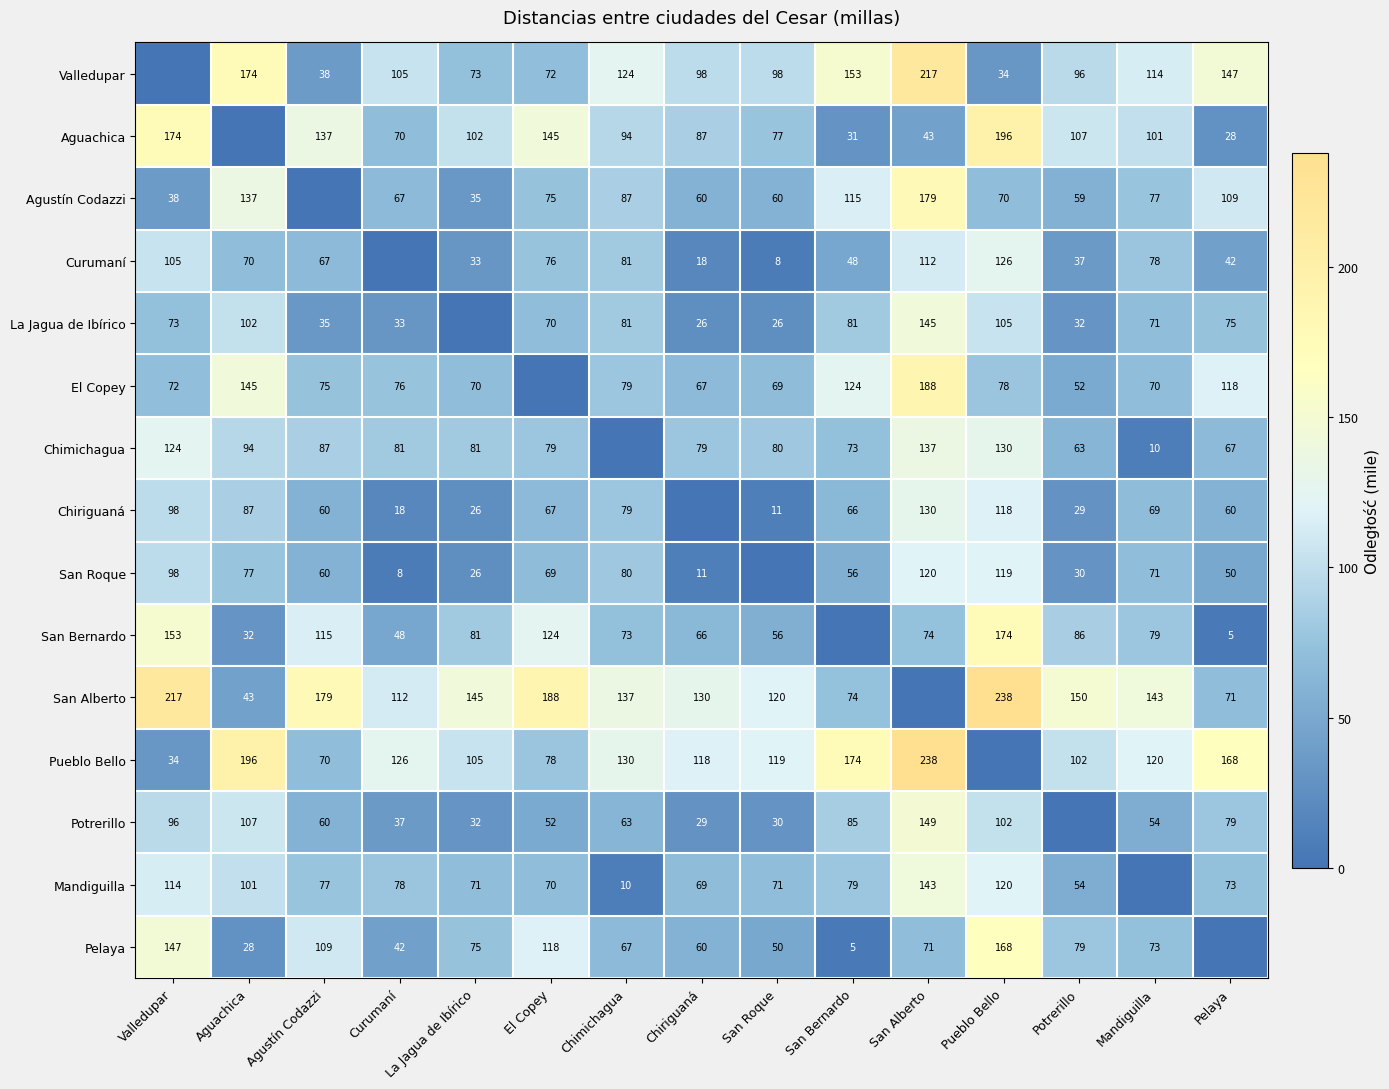

At which category is the sum across all series the highest?

San Alberto